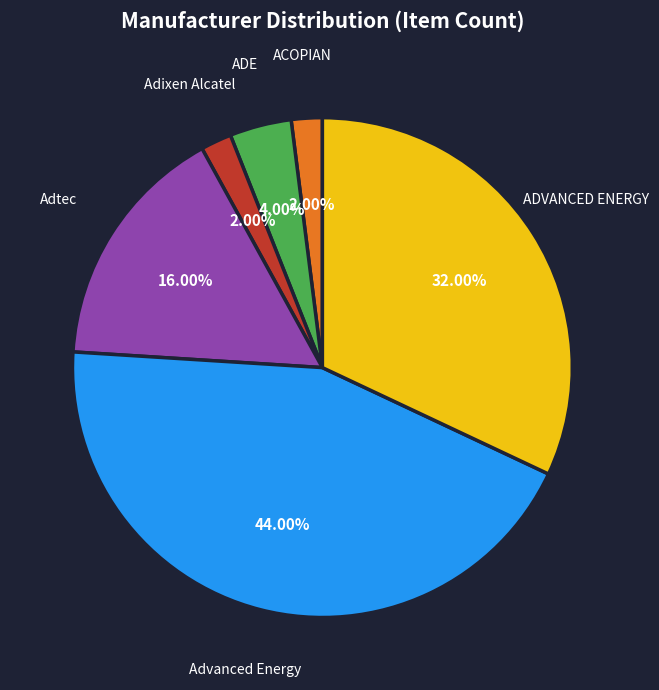

Combined, do ADVANCED ENERGY and Adixen Alcatel account for over 50%?

No